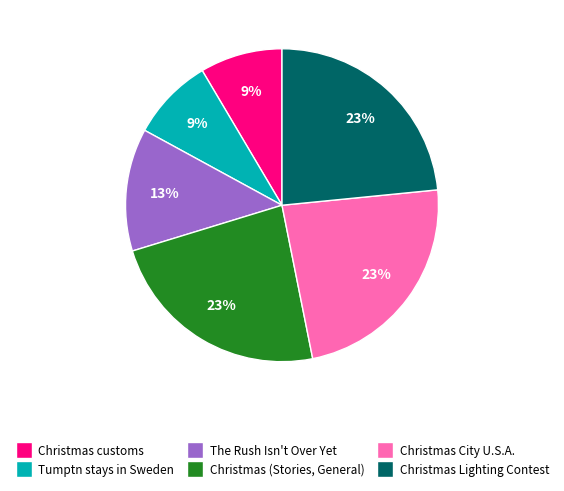

How many slices are in this pie chart?

6